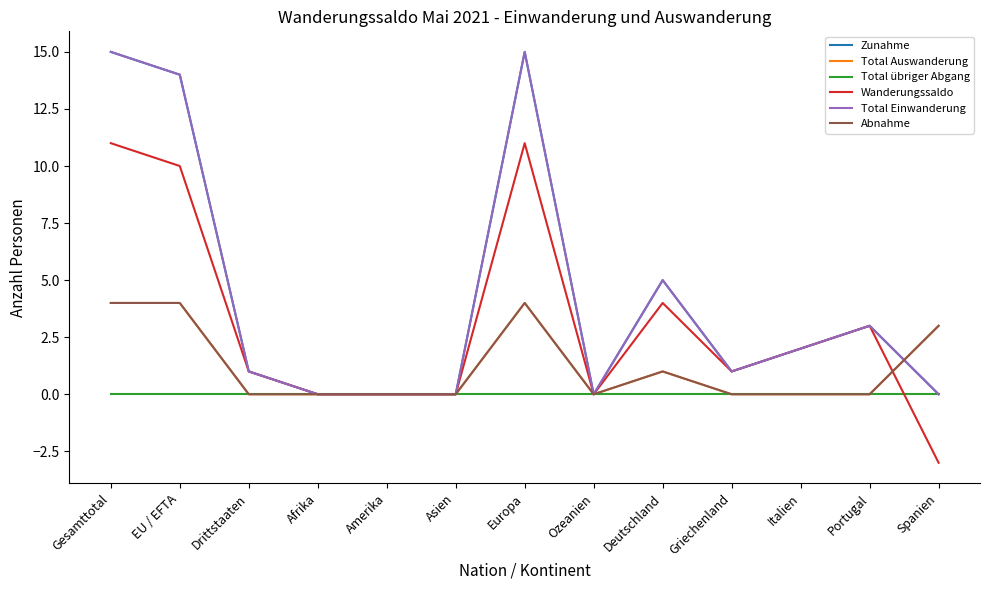

Does the chart have visible grid lines?

No